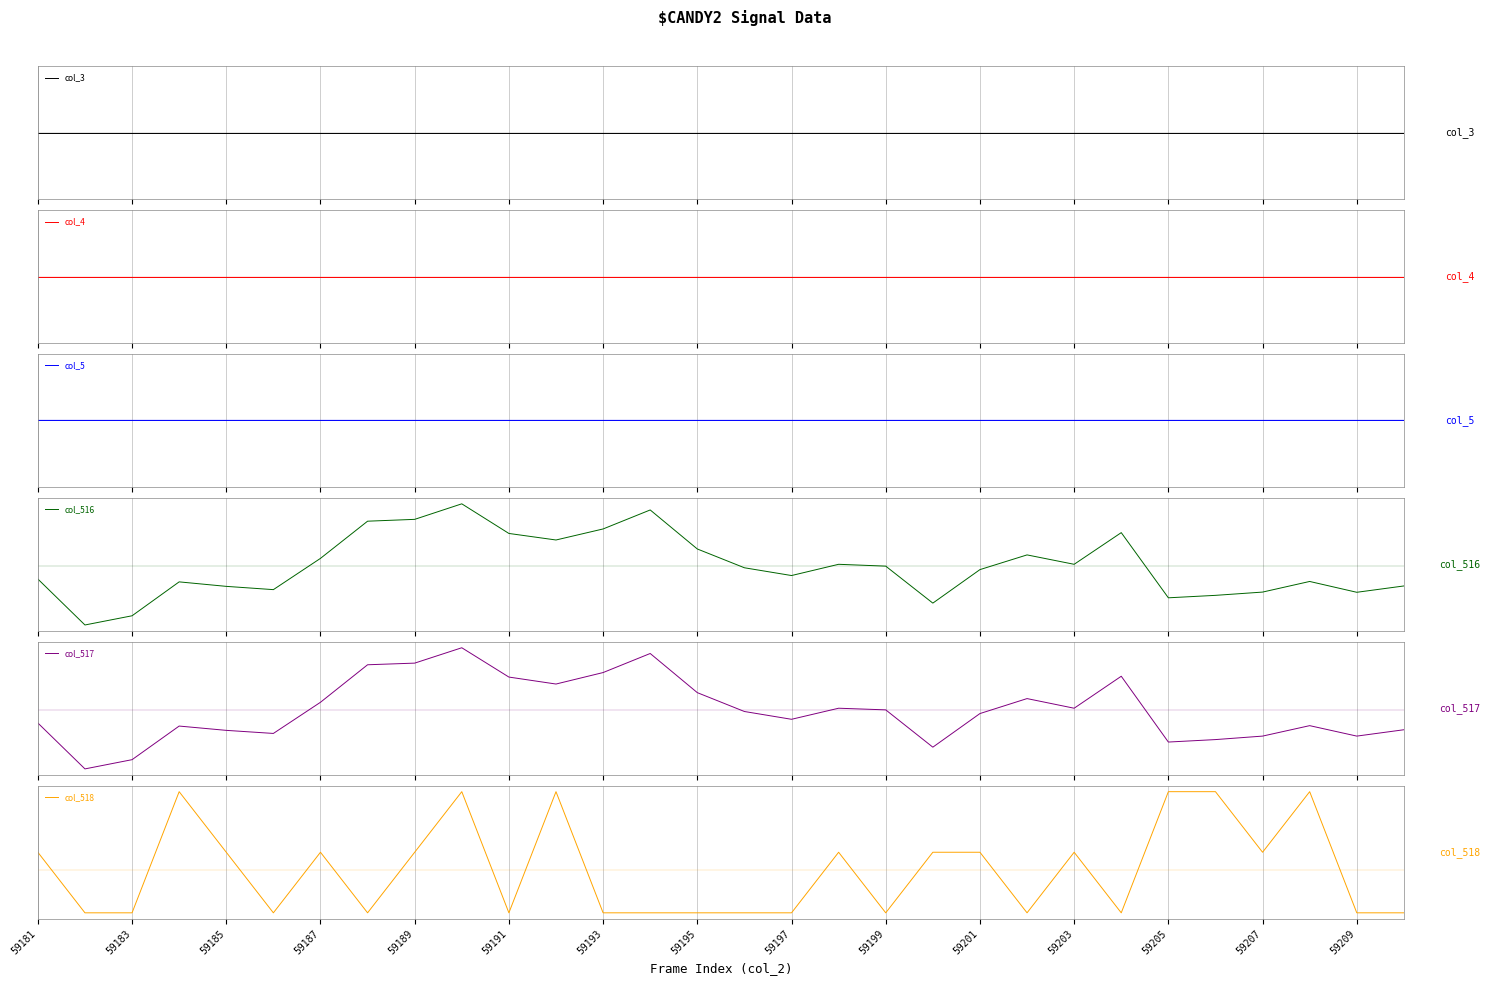

The value of col_5 at 59183 is 0.0. True or false?

True